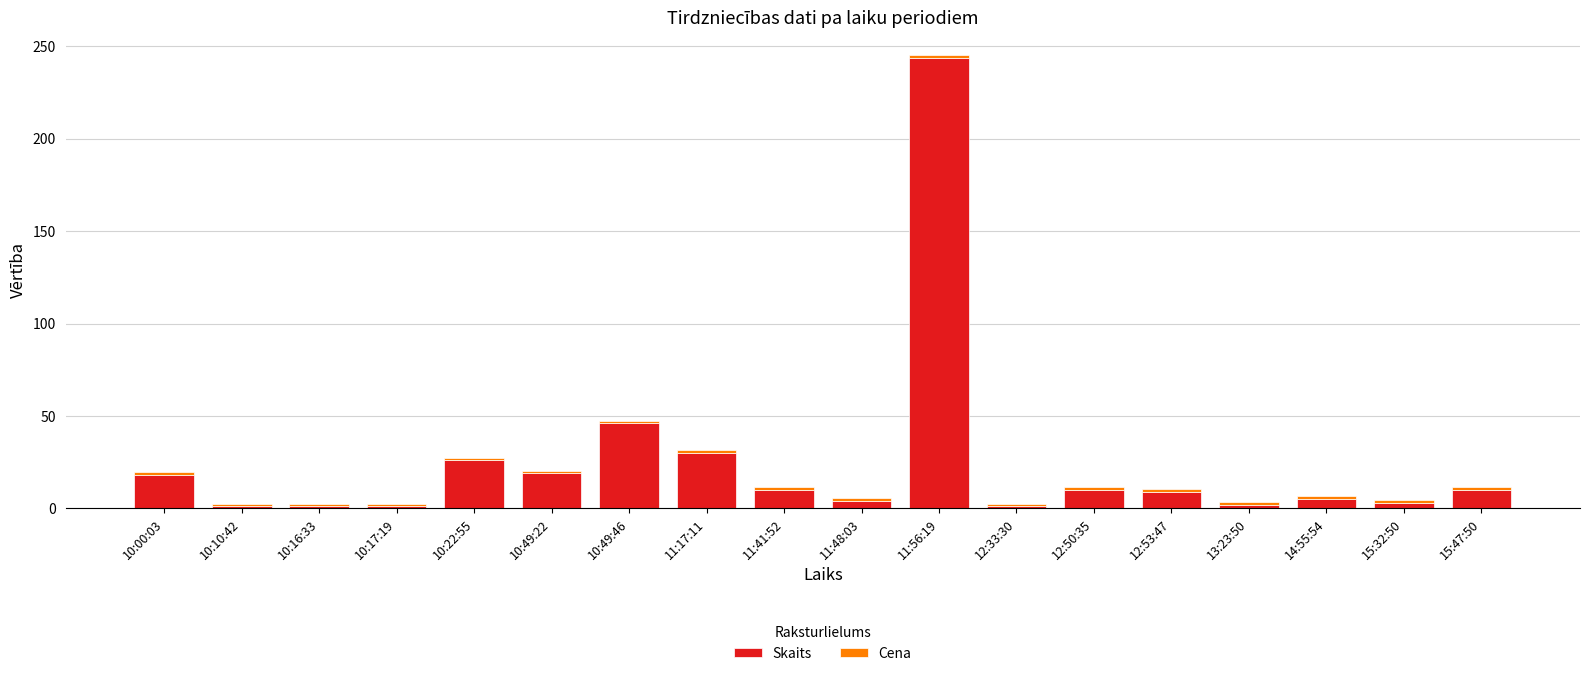

How many bars are there in total?

18